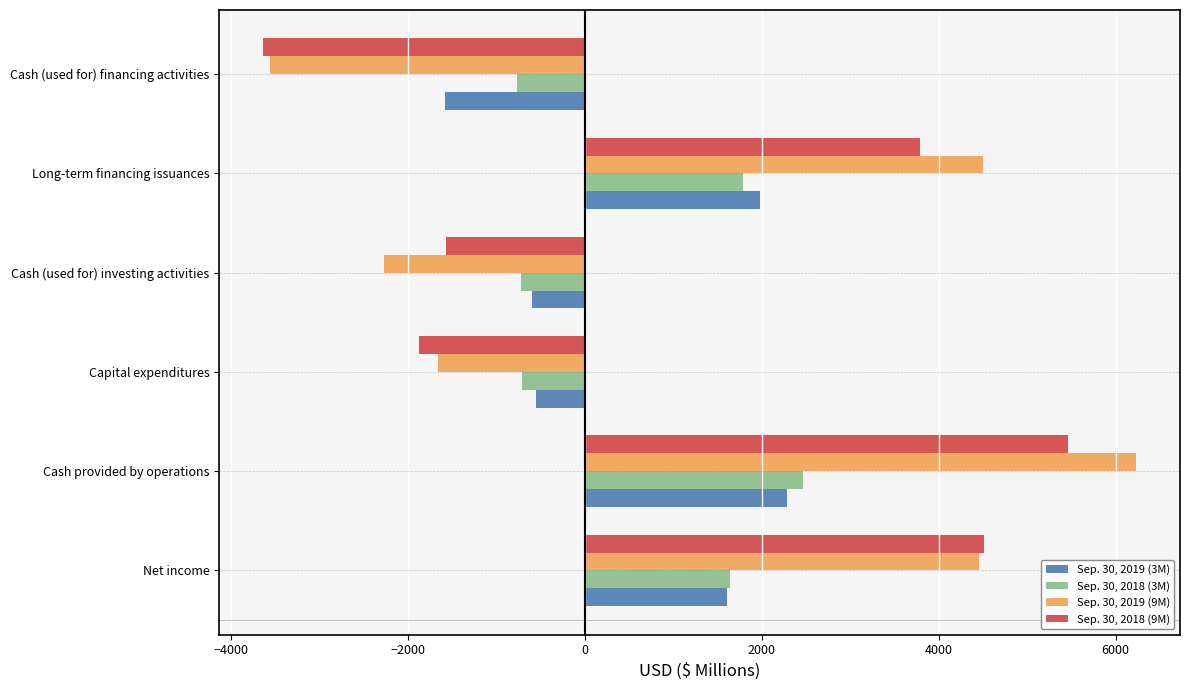

What is the greatest value displayed?

6232.8